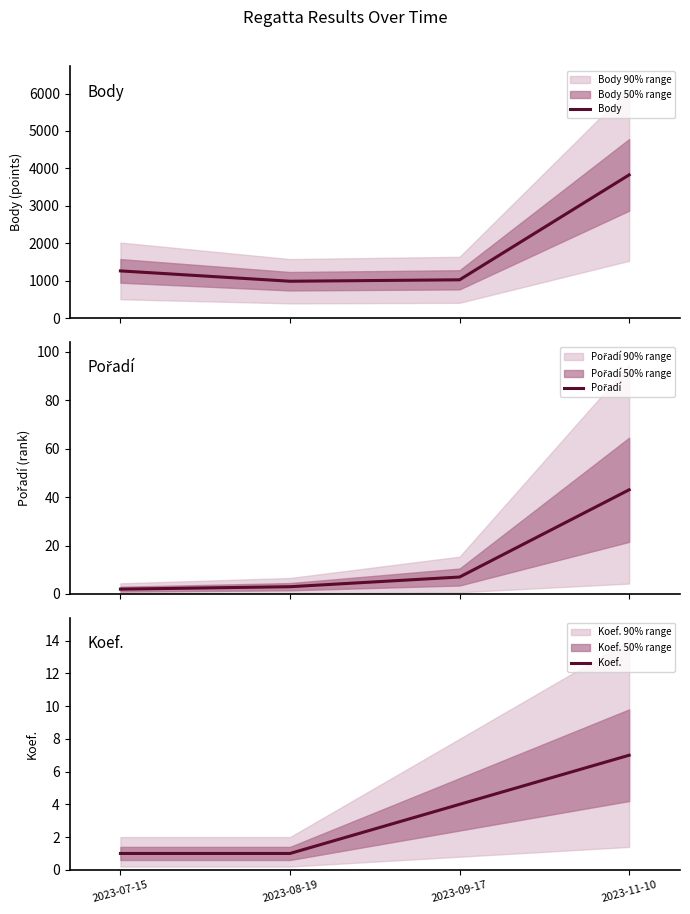

What is the difference between the Body values at 2023-09-17 and 2023-08-19?

38